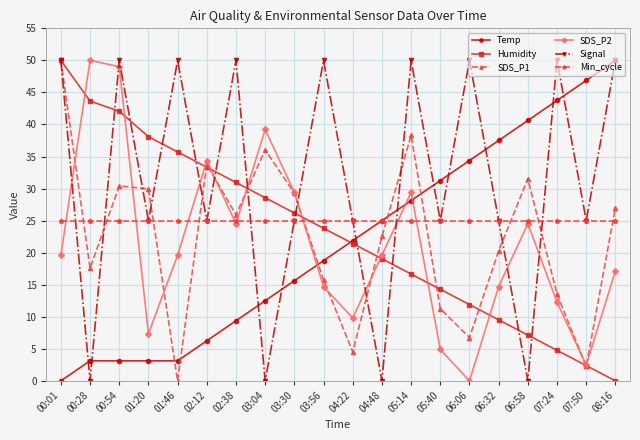

What is the label of the 20th point from the right?

00:01